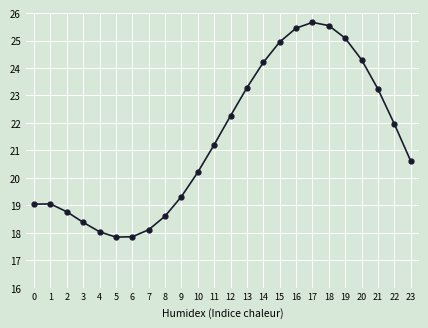

Which label corresponds to the largest value in the chart?

17